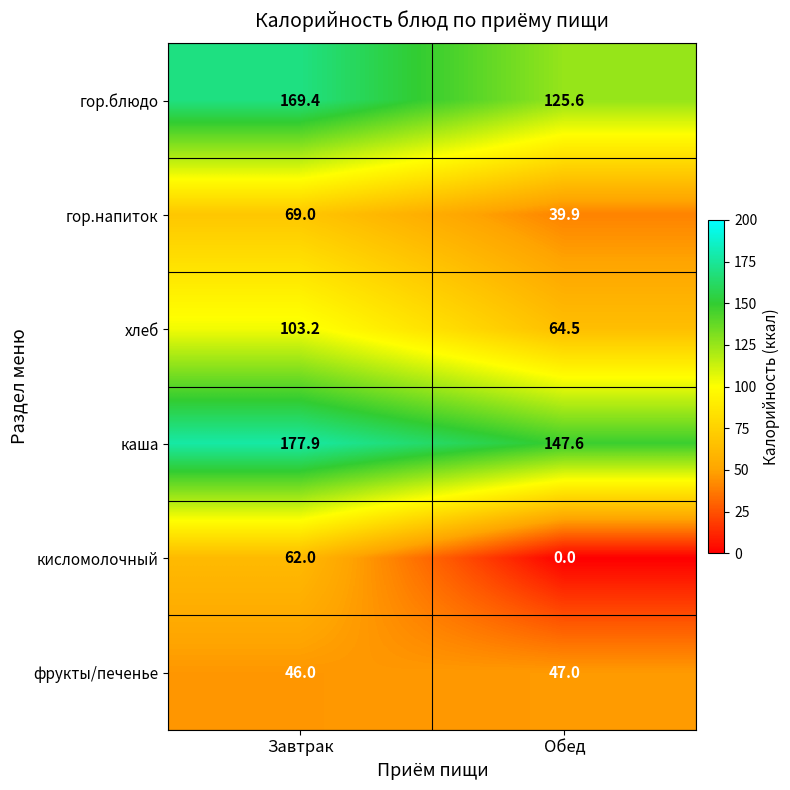

List the labels in order of гор.блюдо value, largest first.

Завтрак, Обед